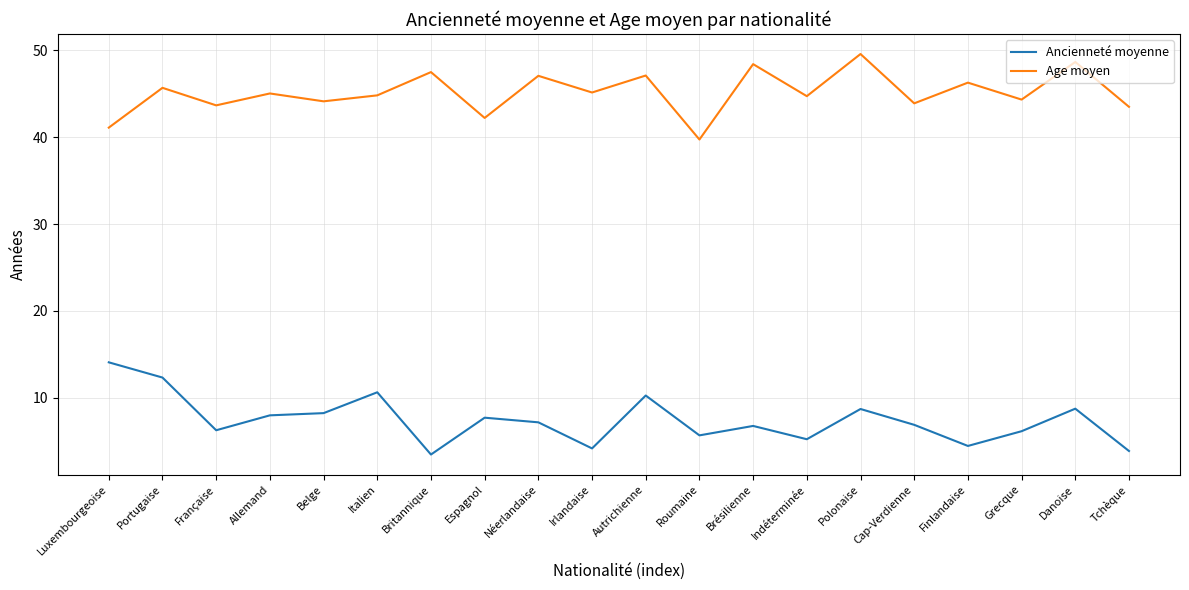

At Britannique, list the series in order from largest to smallest.

Age moyen, Ancienneté moyenne